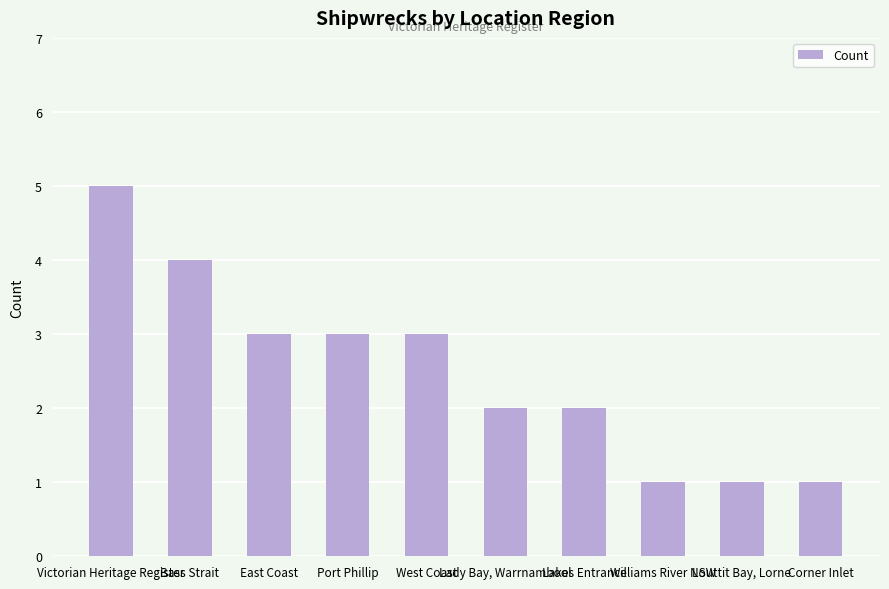

What is the difference between the second highest and second lowest values?

3